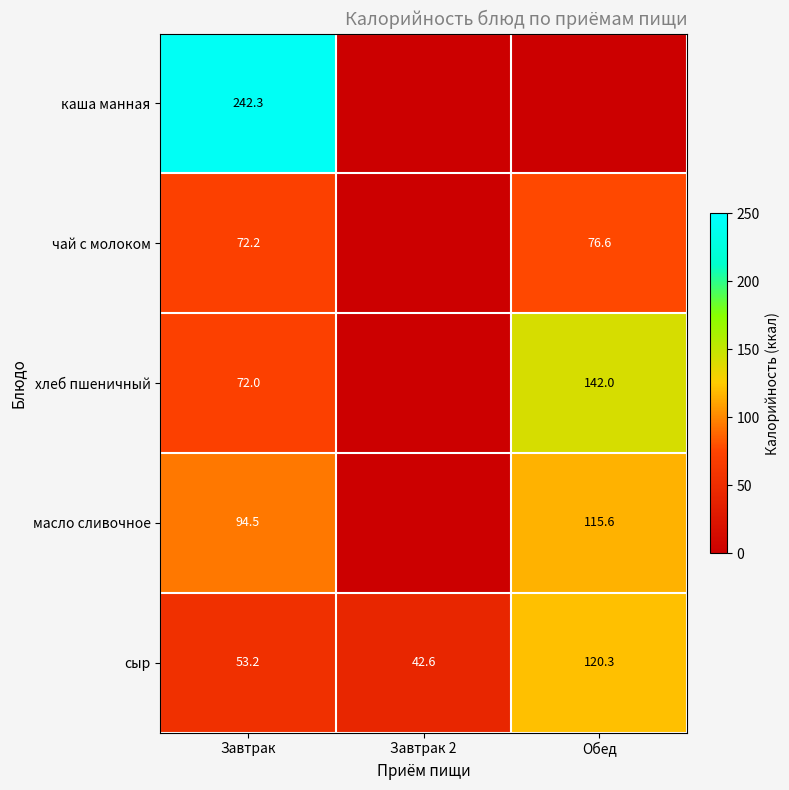

Which label corresponds to the largest value in the chart?

Завтрак